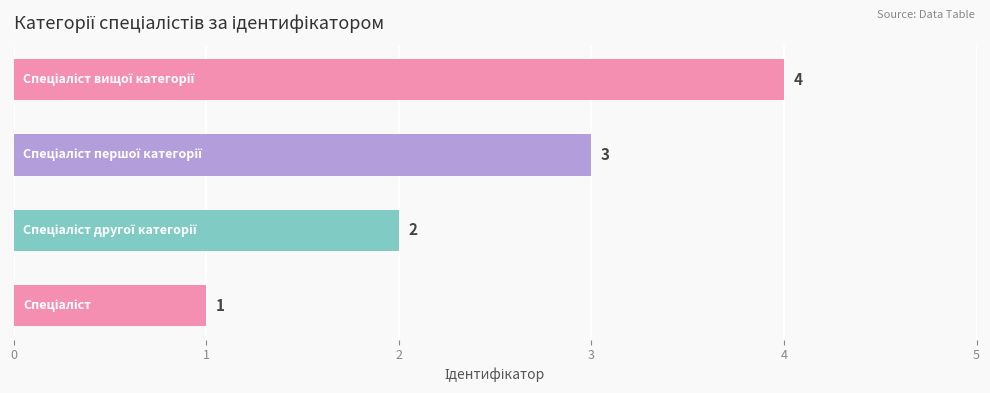

Count the values in the range 2 to 4.

3